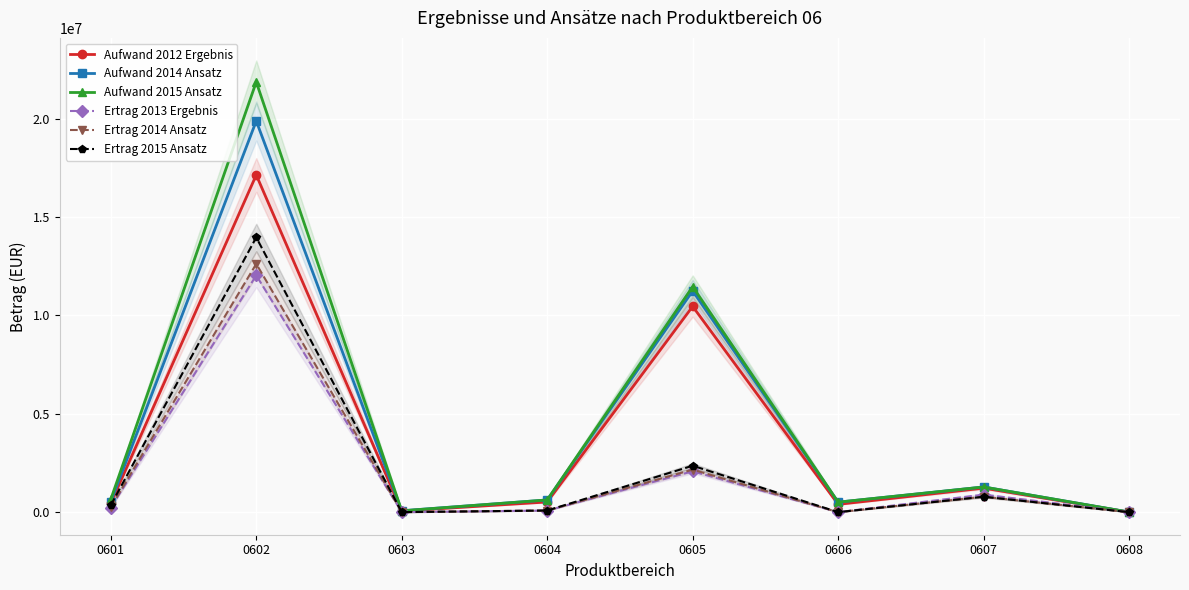

Read the Aufwand 2014 Ansatz value at 0608, to the nearest 50.

2000